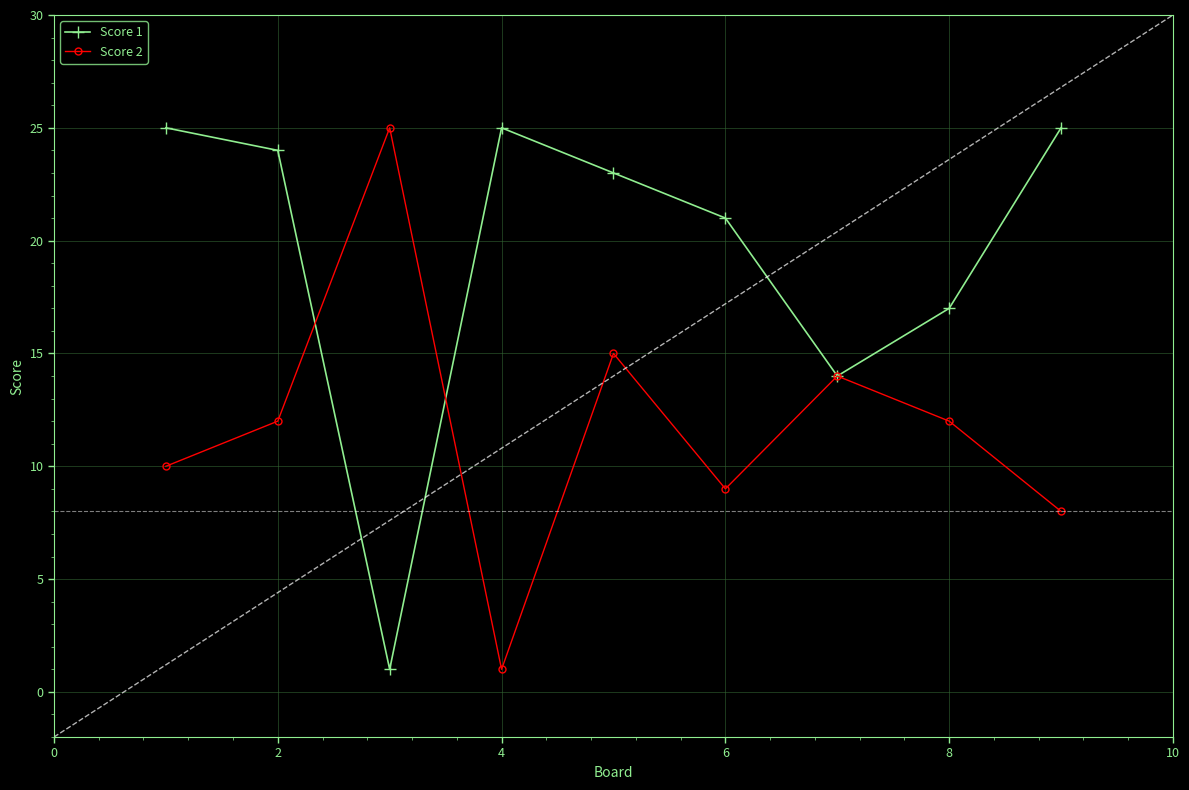

Which series has the largest total across all categories?

Score 1